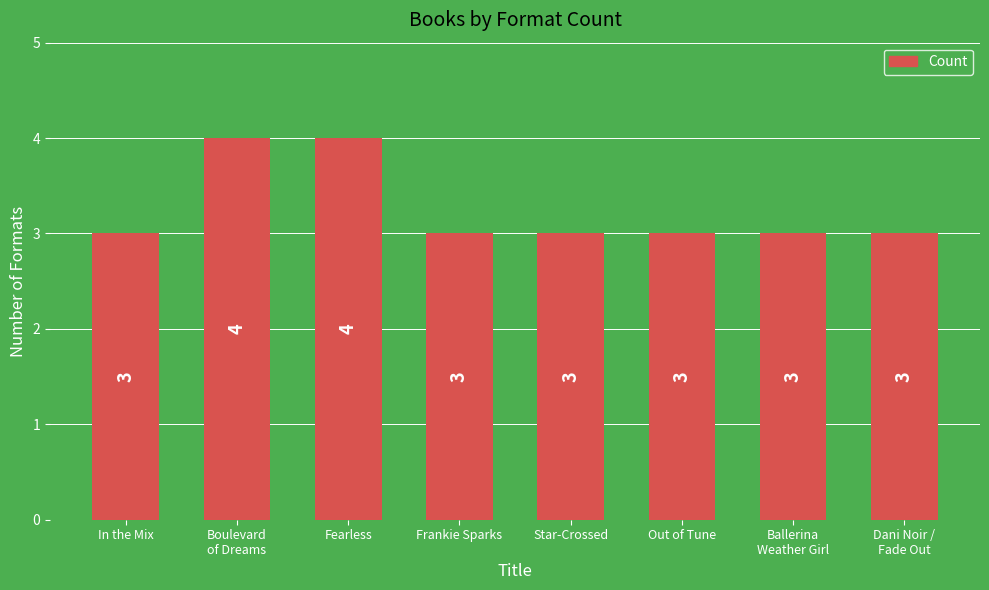

Reading left to right, what are all the values shown in this chart?

3	4	4	3	3	3	3	3